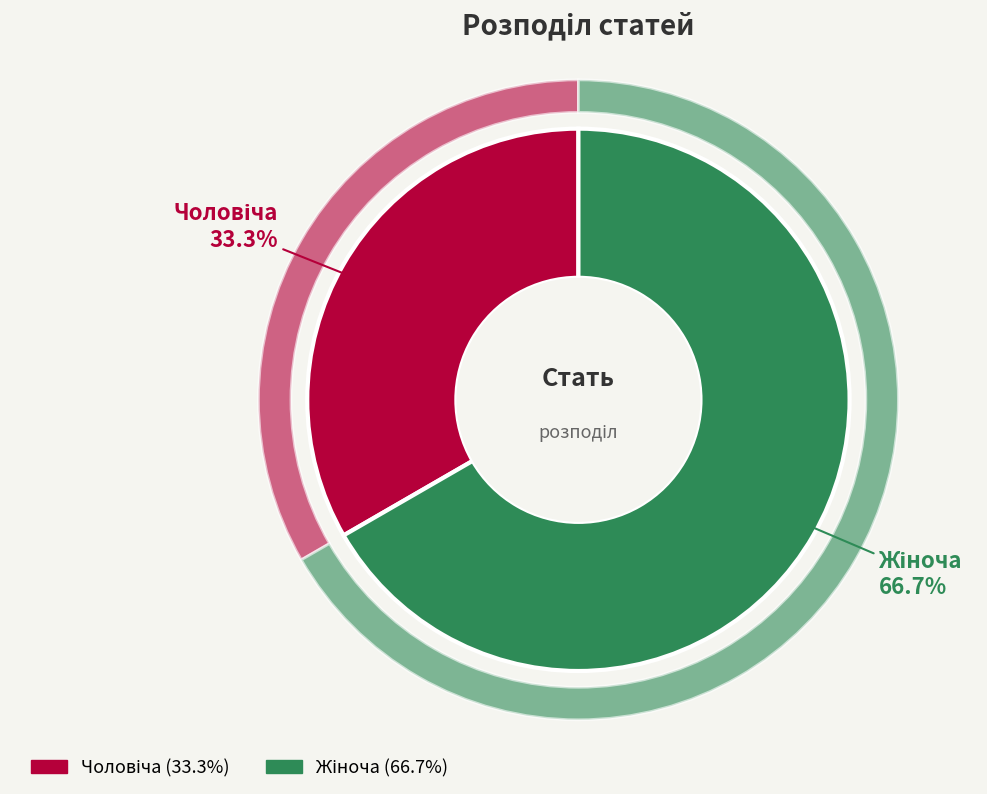

To the nearest percent, what is the average slice percentage?

50%